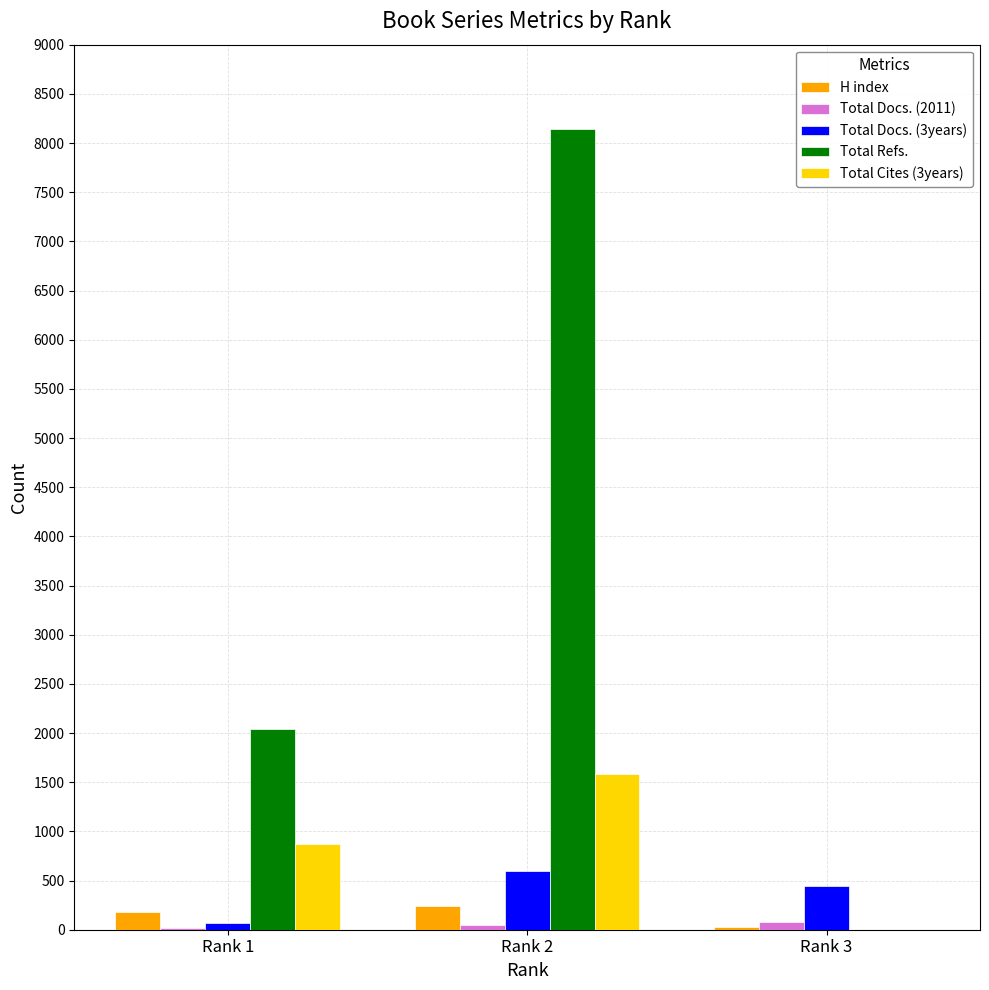

Which series has the largest total across all categories?

Total Refs.